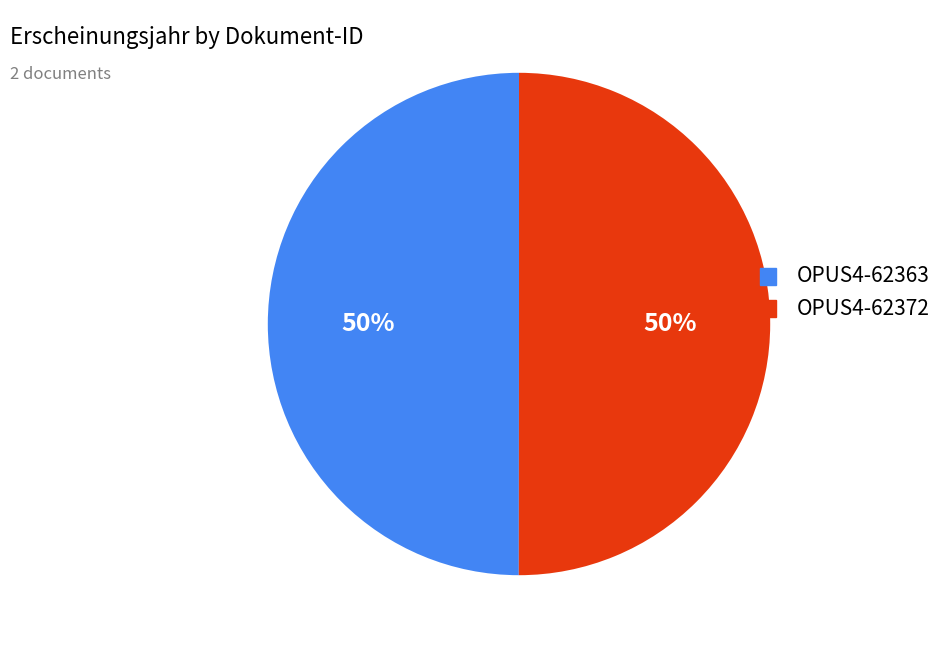

Is it true that OPUS4-62363 is 50% of the pie?

True